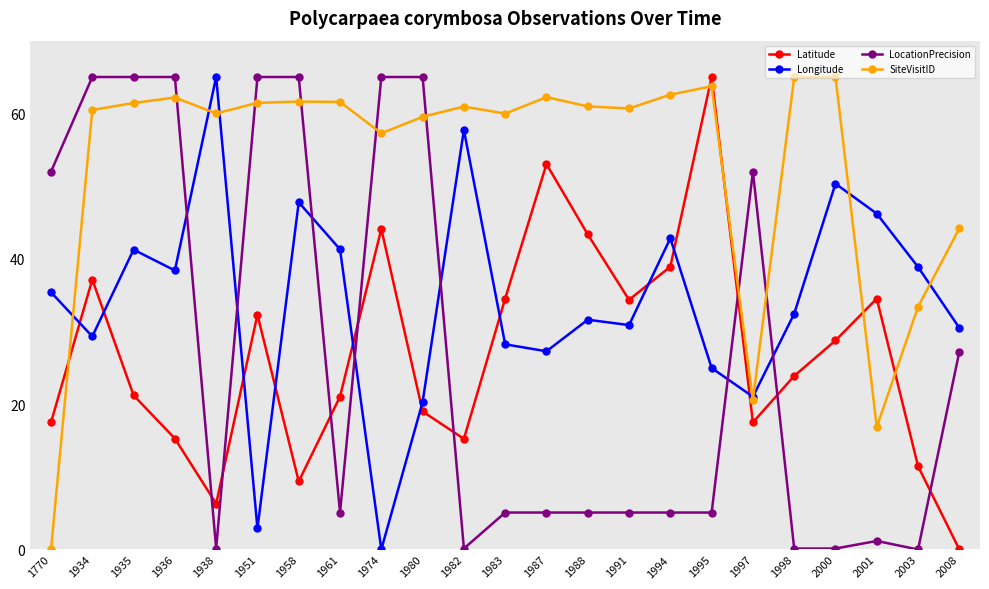

What are all the series names shown in the legend?

Latitude, Longitude, LocationPrecision, SiteVisitID